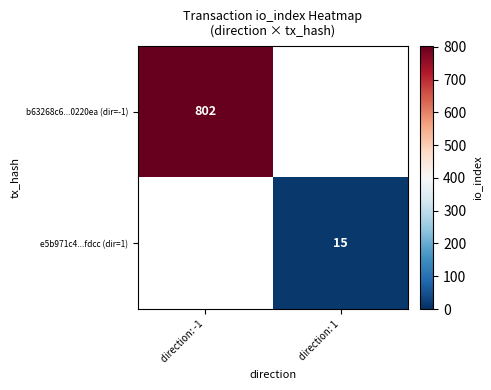

Which category has the lowest value across all series?

direction: 1